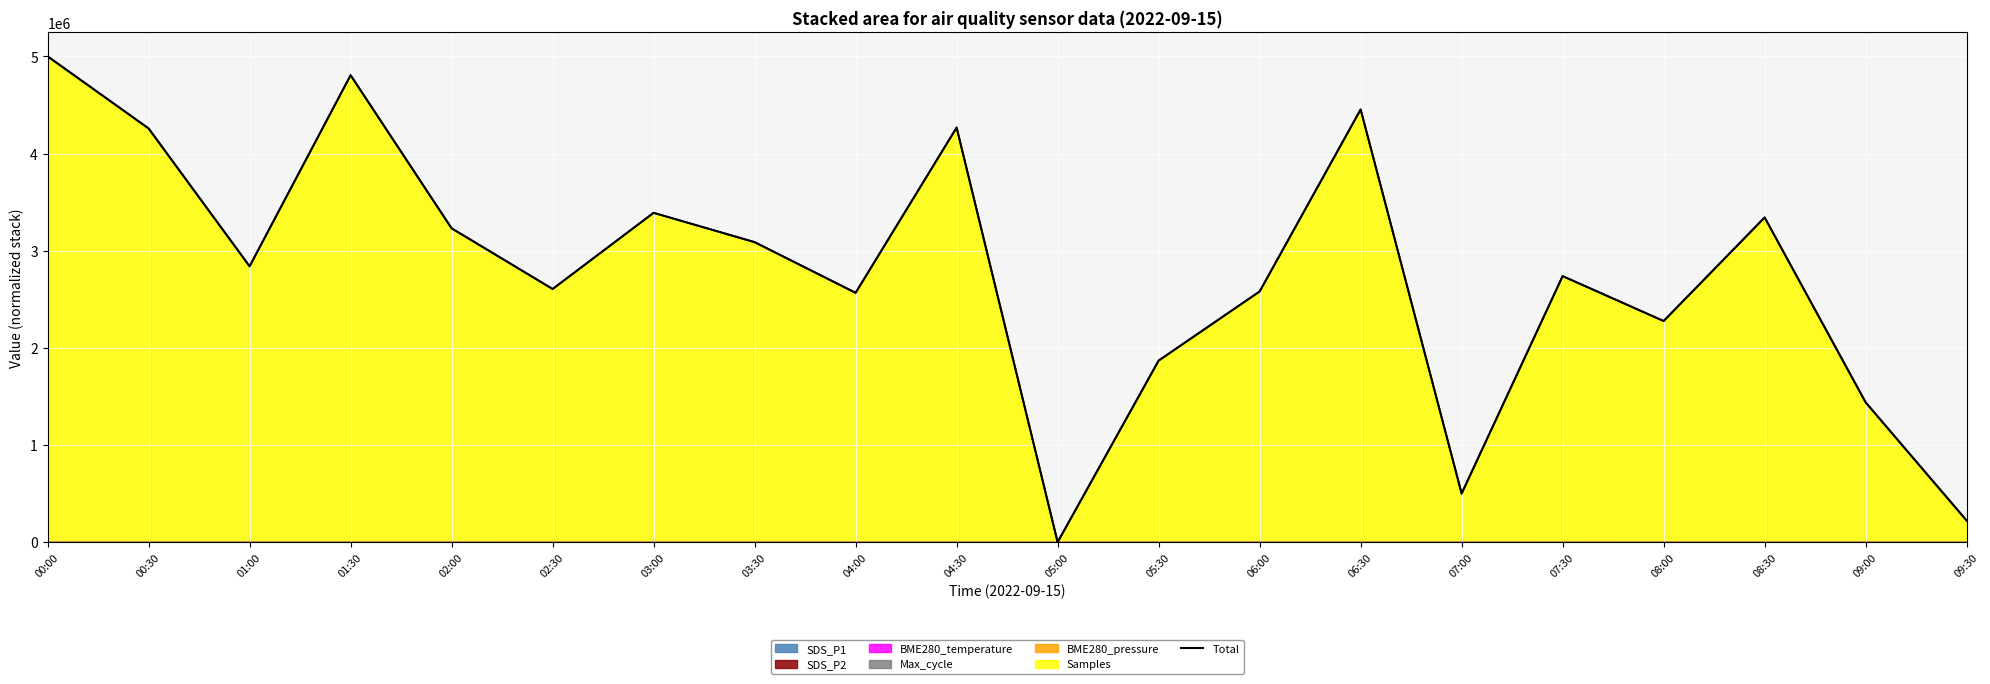

Between 08:30 and 02:00, which is larger?

08:30